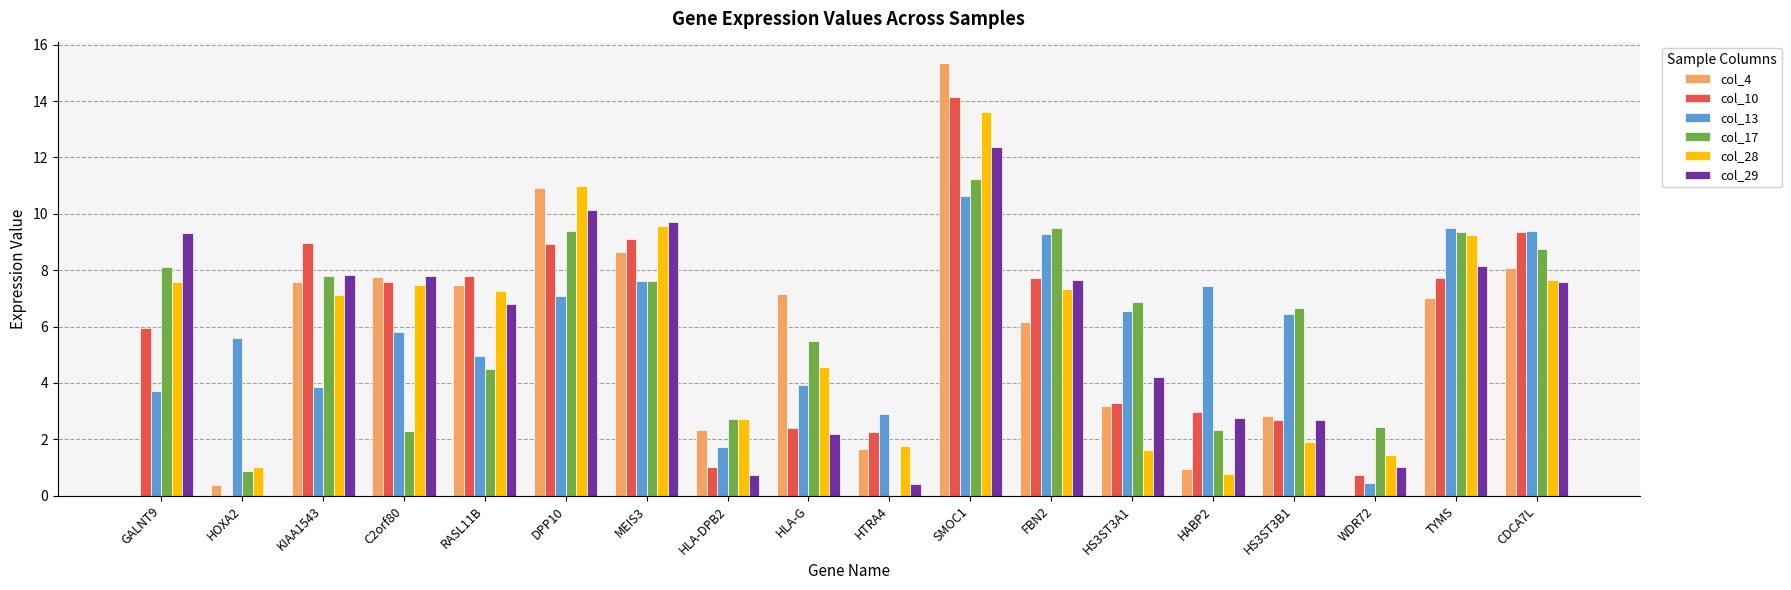

What is the sum of the col_13 values at HS3ST3B1 and KIAA1543?

10.3